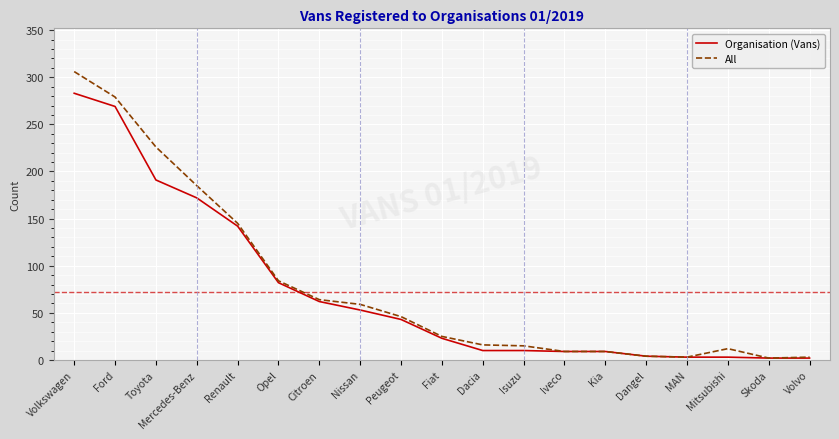

Rank the series by their maximum value, from lowest to highest.

Organisation (Vans), All